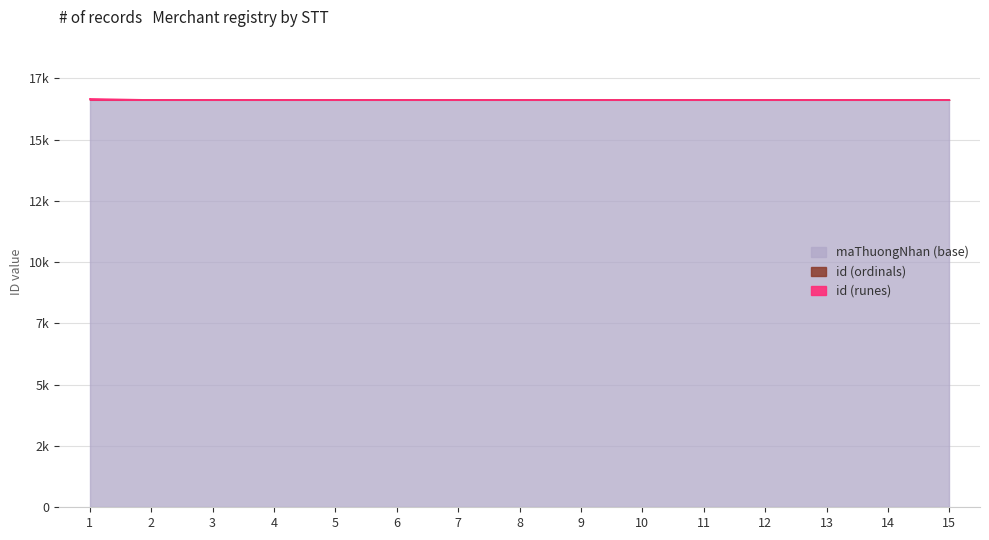

True or false: maThuongNhan and id intersect in this chart.

False